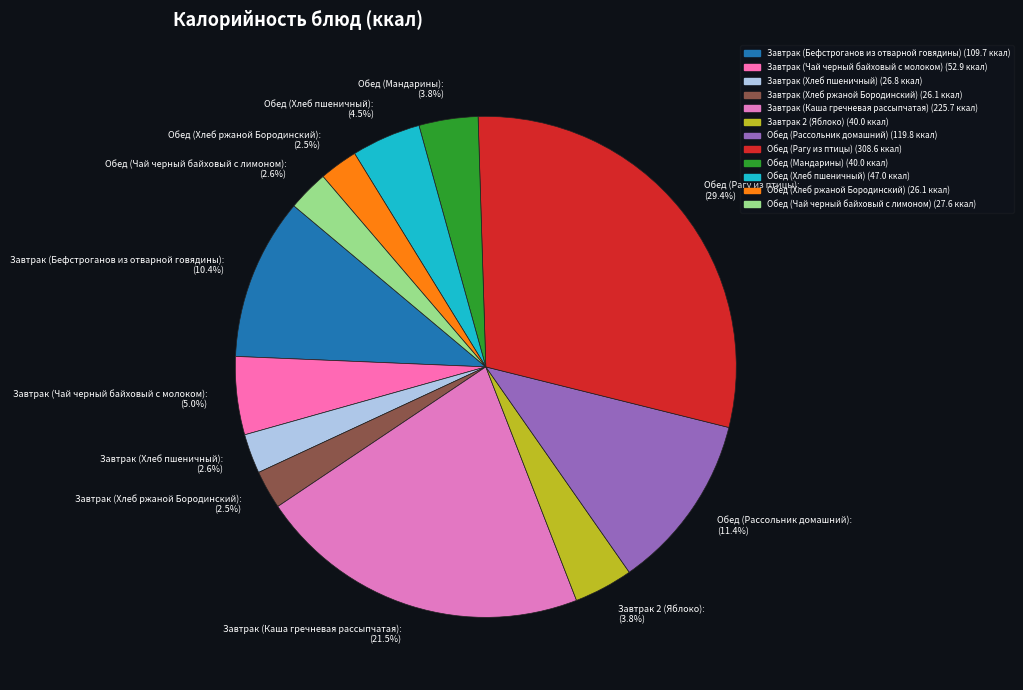

To the nearest percent, what is the difference between the largest and smallest slice percentages?

27%